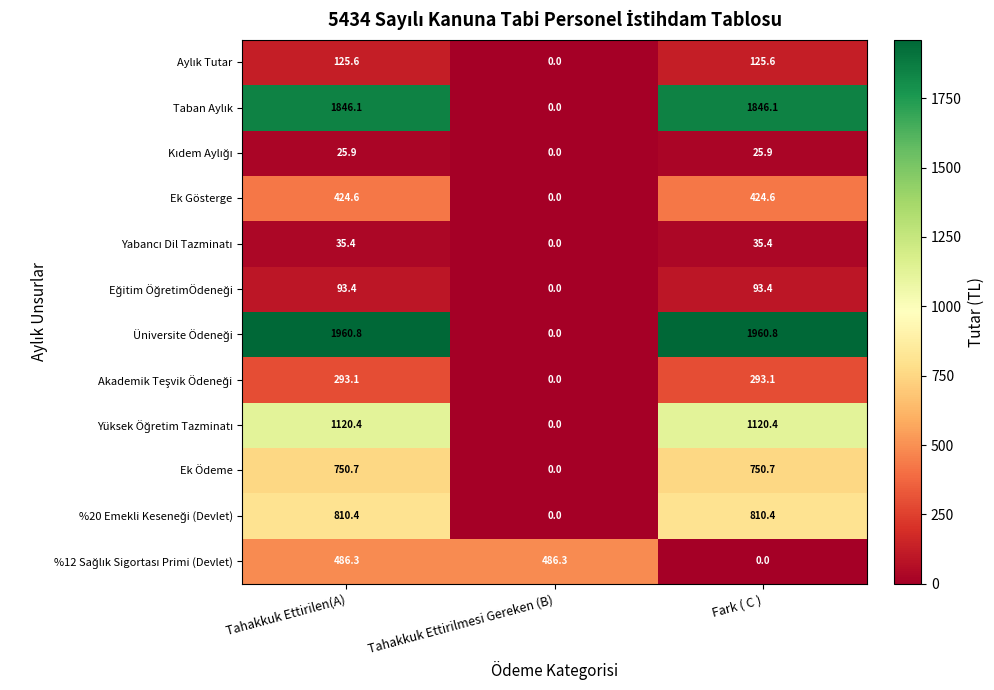

At which label is Ek Gösterge closest to 212?

Tahakkuk Ettirilmesi Gereken (B)